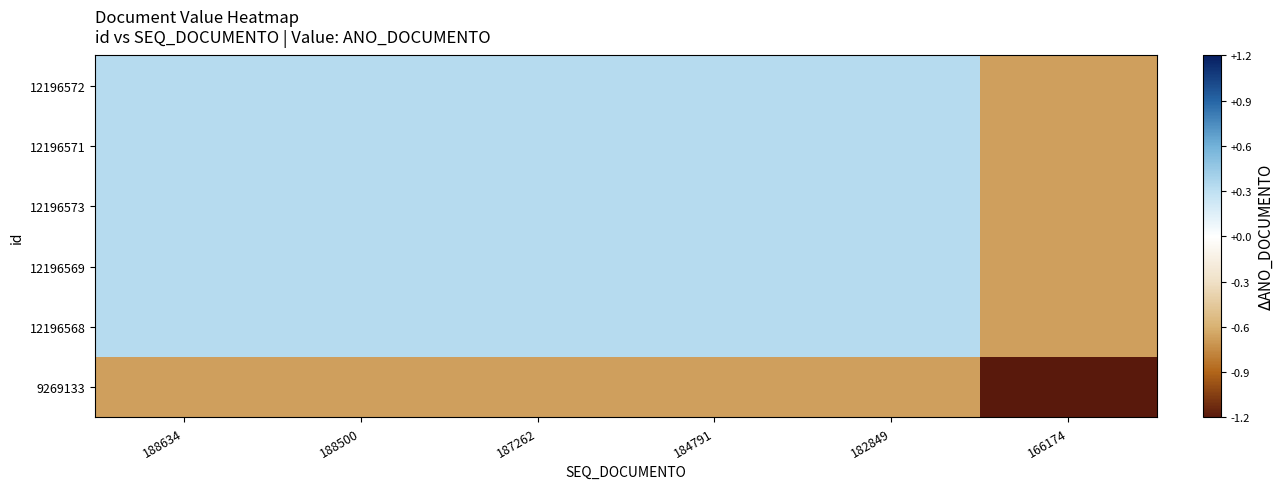

Reading right to left, transcribe all the data shown in this chart.

12196572: 166174=-0.7	182849=0.3	184791=0.3	187262=0.3	188500=0.3	188634=0.3
12196571: 166174=-0.7	182849=0.3	184791=0.3	187262=0.3	188500=0.3	188634=0.3
12196573: 166174=-0.7	182849=0.3	184791=0.3	187262=0.3	188500=0.3	188634=0.3
12196569: 166174=-0.7	182849=0.3	184791=0.3	187262=0.3	188500=0.3	188634=0.3
12196568: 166174=-0.7	182849=0.3	184791=0.3	187262=0.3	188500=0.3	188634=0.3
9269133: 166174=-1.7	182849=-0.7	184791=-0.7	187262=-0.7	188500=-0.7	188634=-0.7